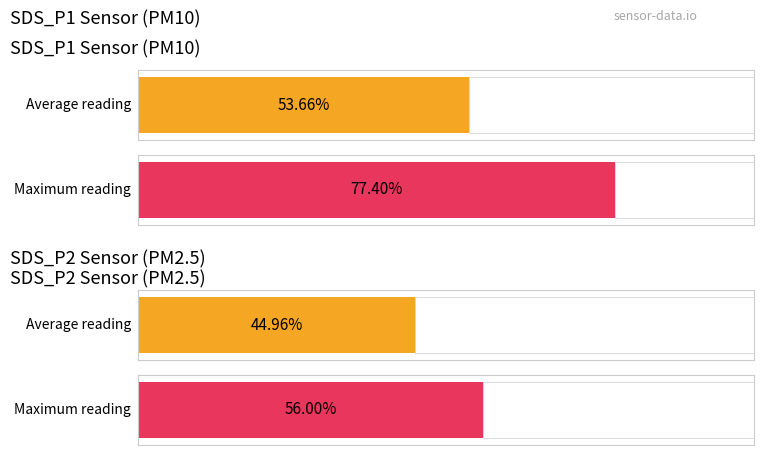

Which series has the widest spread of values?

SDS_P1